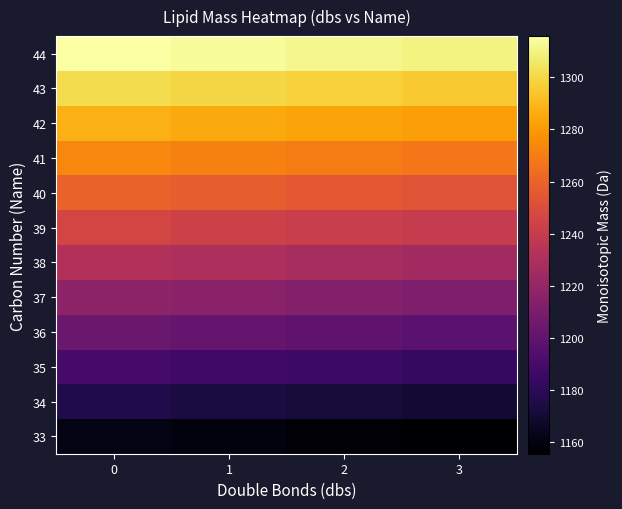

What is the maximum value shown in the chart?

1315.8